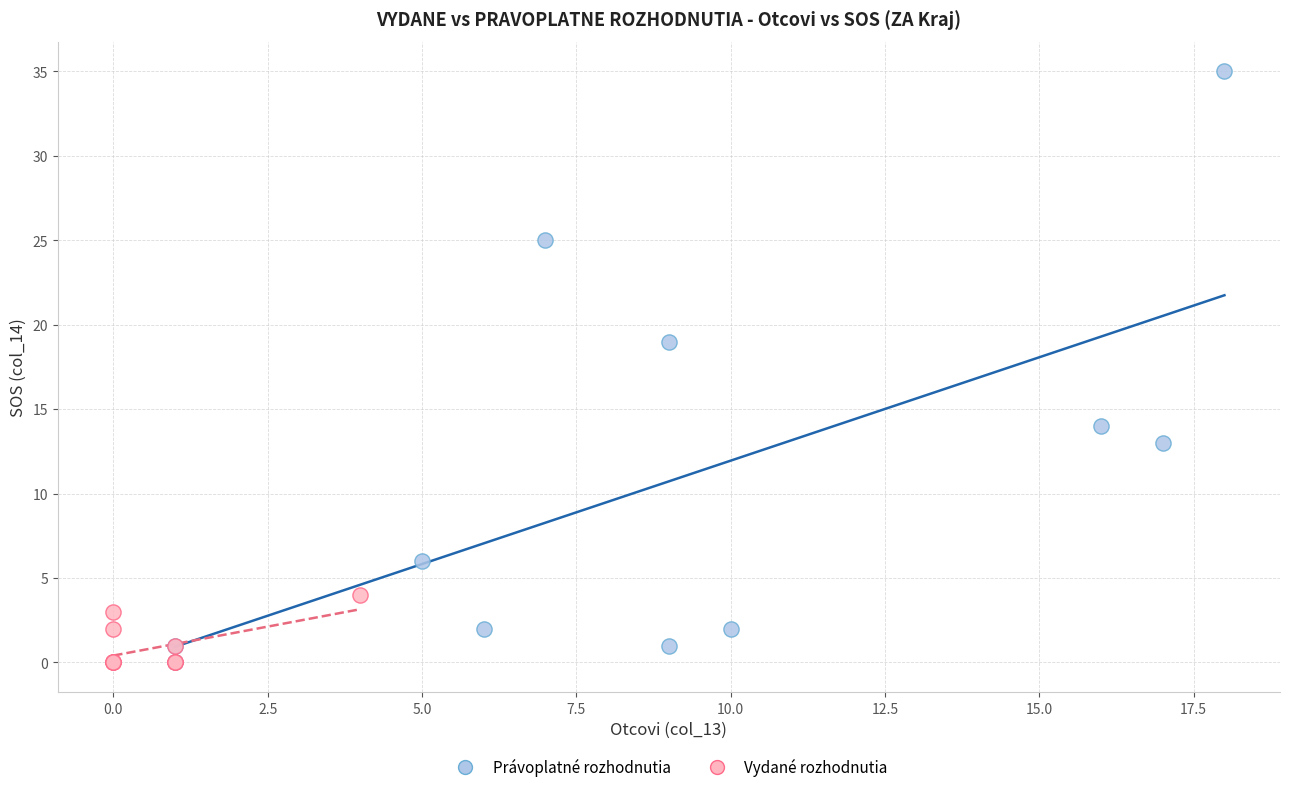

Which series has the widest spread of Y values?

Právoplatné rozhodnutia